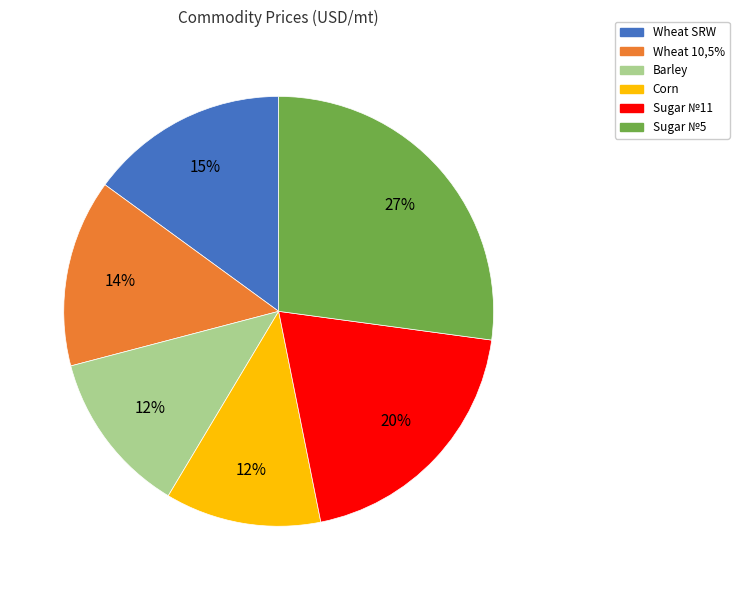

Which has a higher value, Wheat SRW or Sugar №11?

Sugar №11